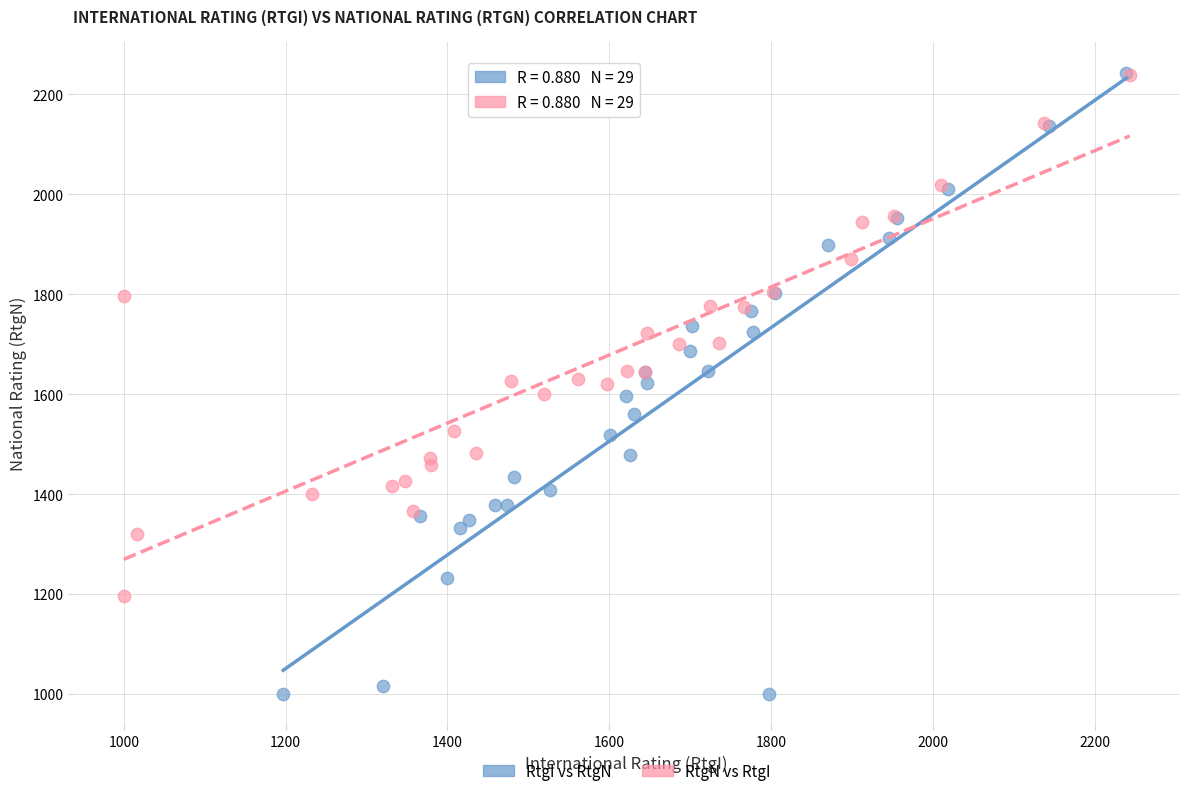

Which series reaches the minimum Y coordinate?

RtgI vs RtgN